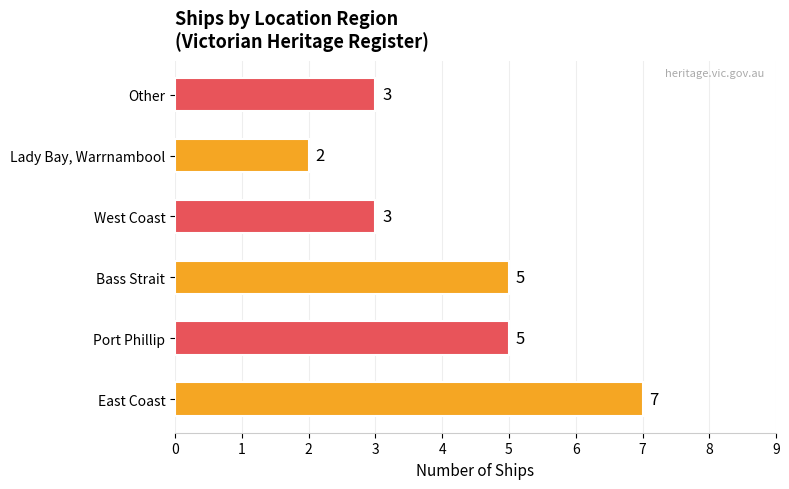

True or false: the data shows 7 at East Coast.

True